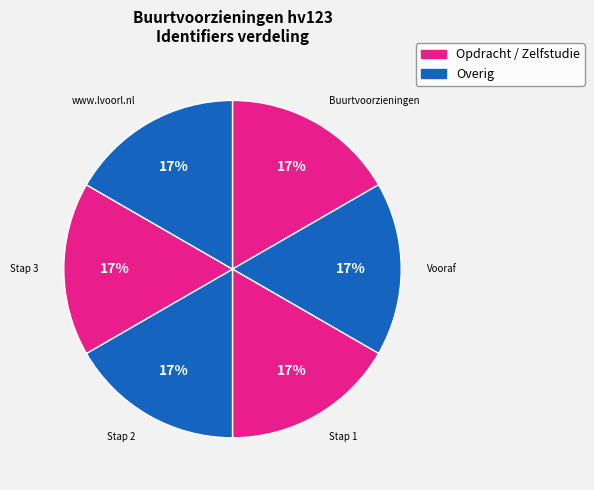

Does any single category account for the majority?

No